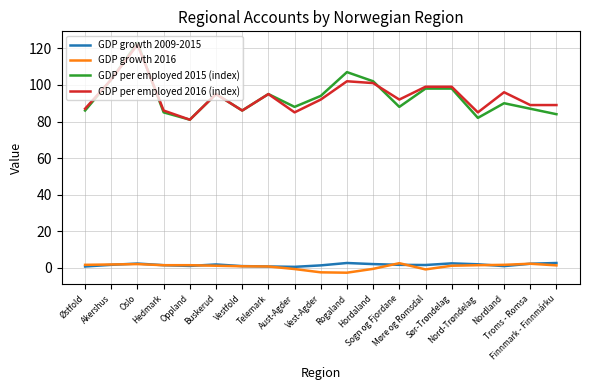

At which label does GDP growth 2016 first exceed 1?

Østfold